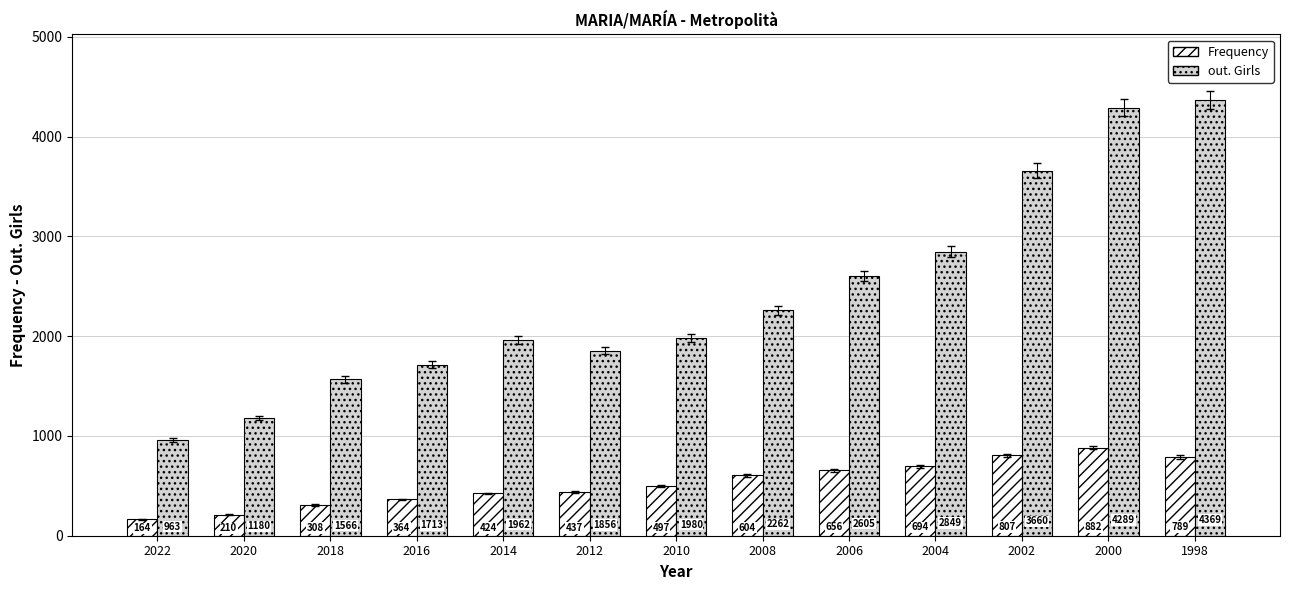

Count the number of data series in this chart.

2